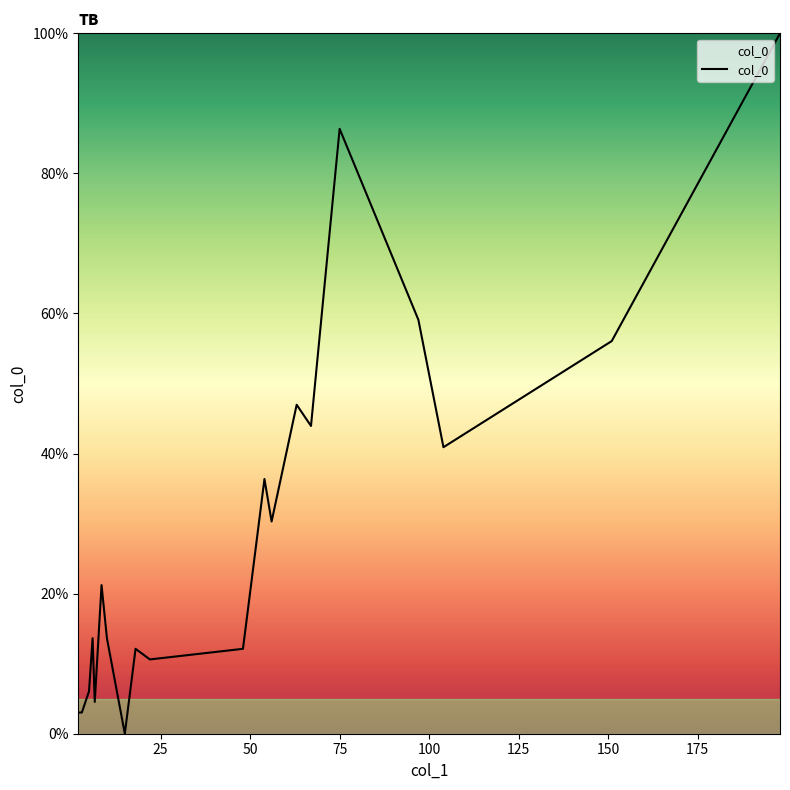

What is the maximum value shown in the chart?

100.0